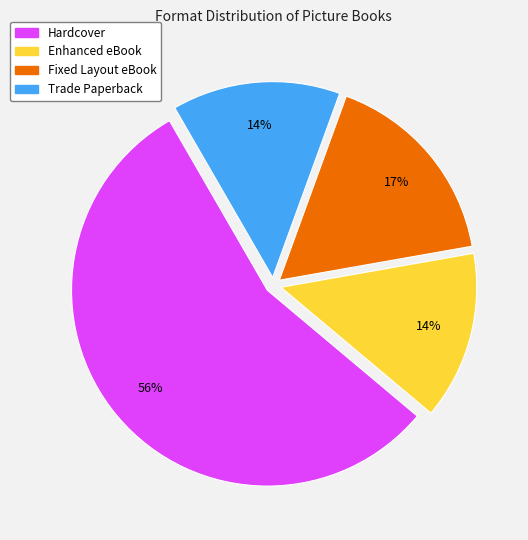

How many slices are in this pie chart?

4